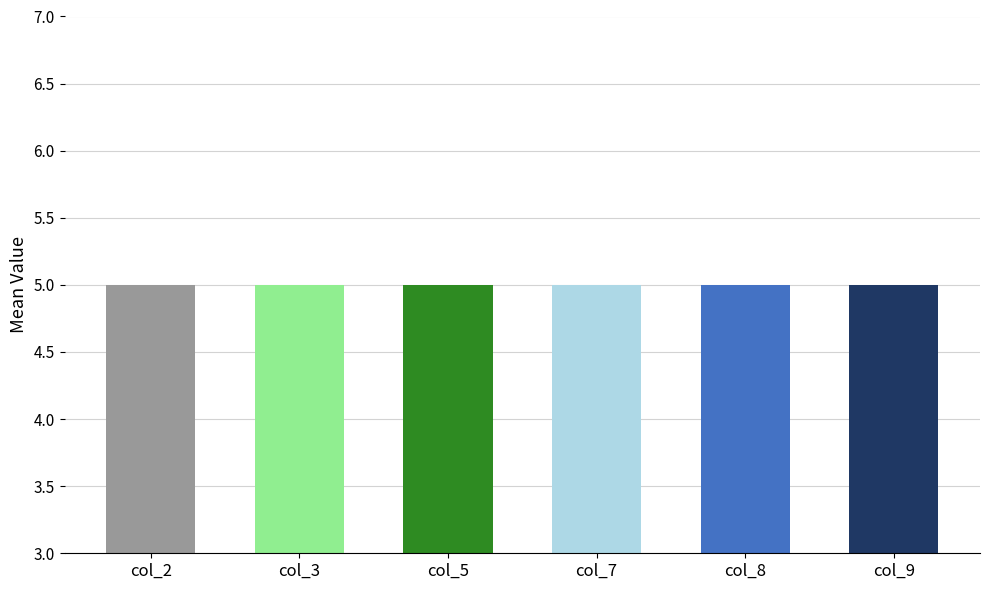

True or false: the data shows 2.6 at col_2.

False